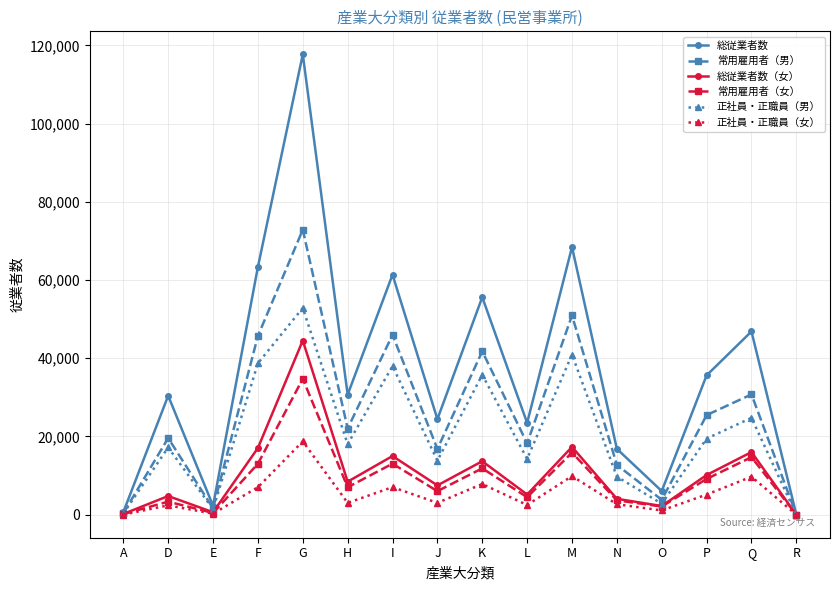

What is the label of the 8th point from the right?

K